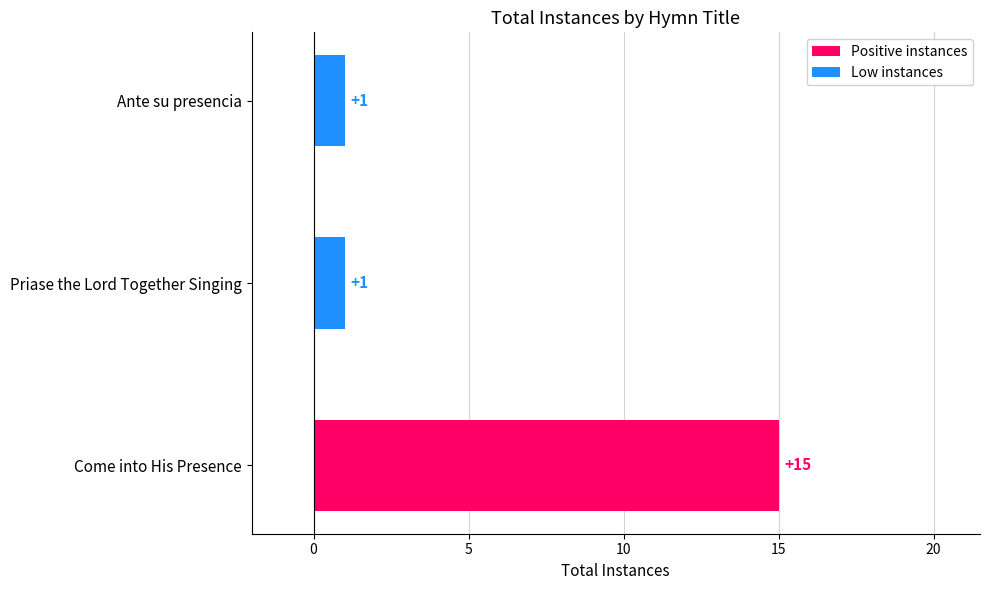

At which category does the chart reach its peak across all series?

Come into His Presence